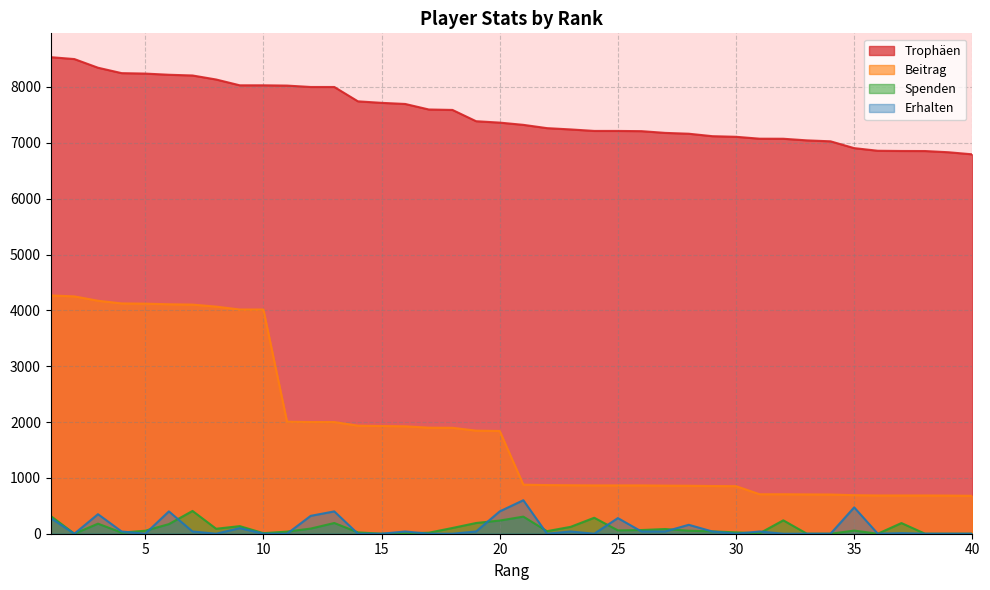

True or false: Spenden and Beitrag intersect in this chart.

False